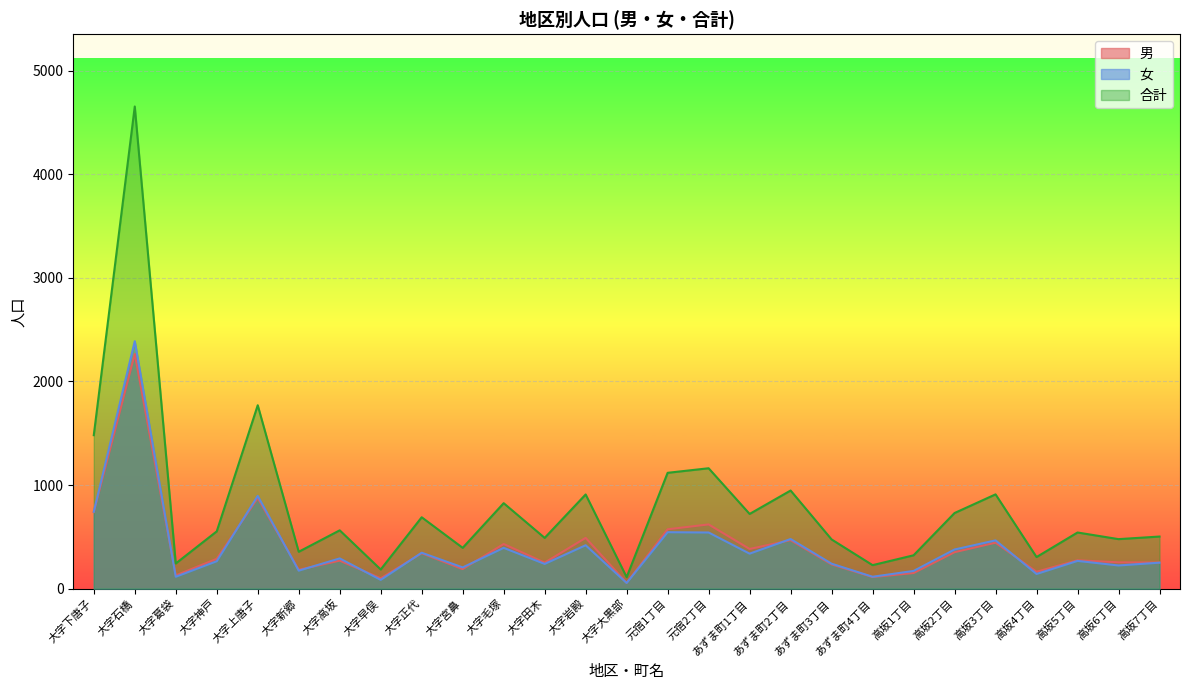

What is the smallest value displayed?

55